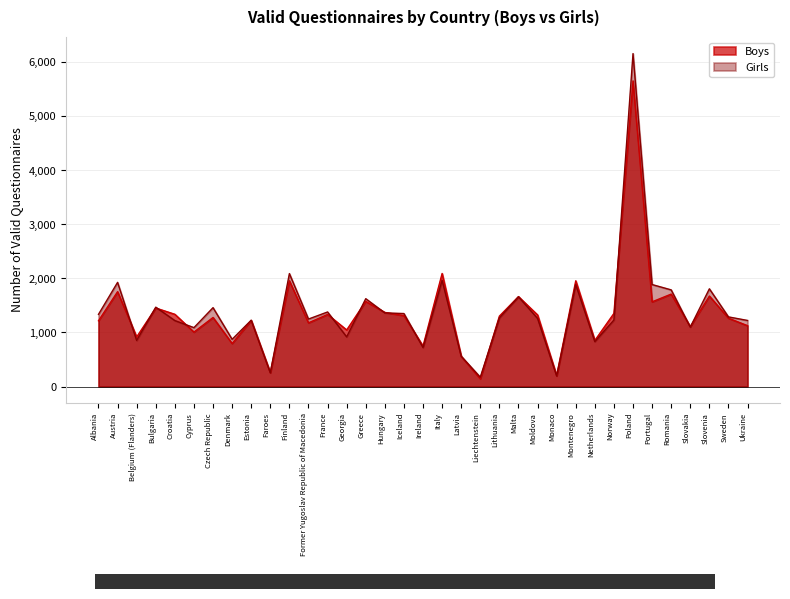

In Girls, how many points are lower than both neighbors (excluding endpoints)?

11